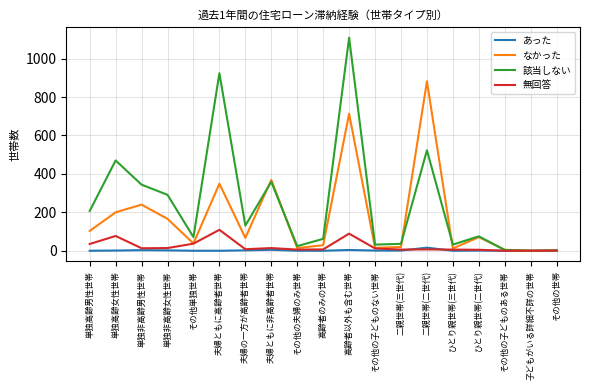

Which series has the largest total across all categories?

該当しない